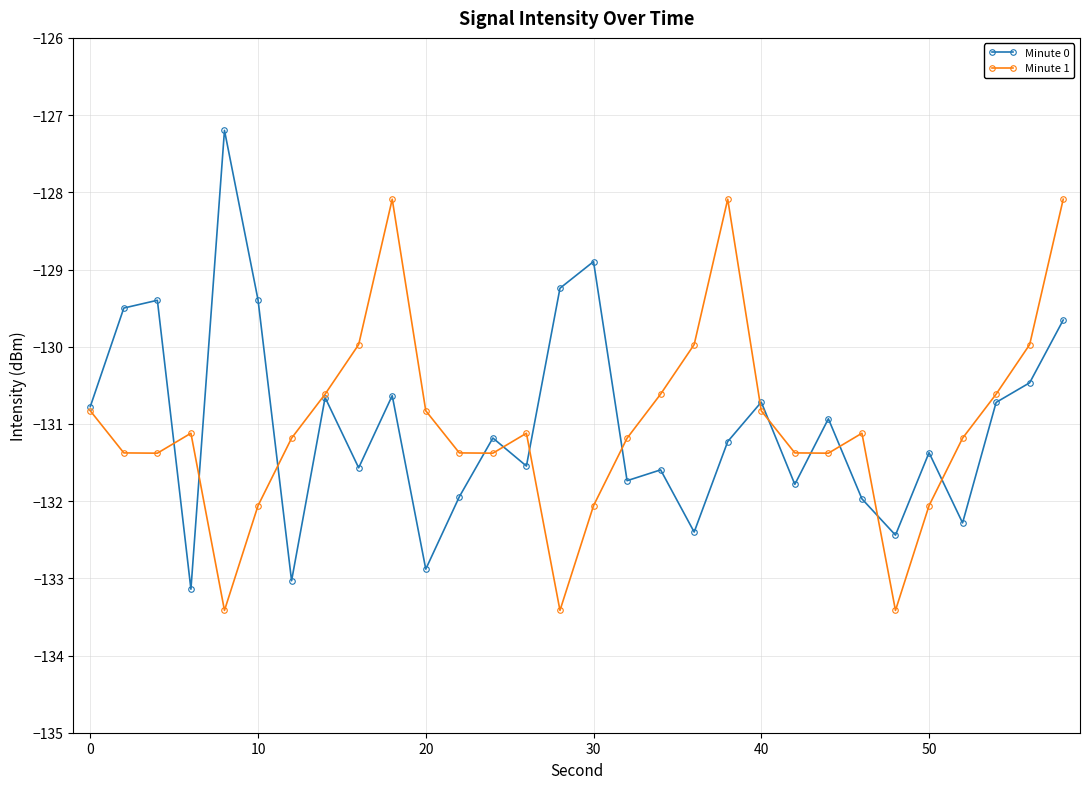

What is the difference between the maximum and second lowest values in the Minute 0 series?

5.8